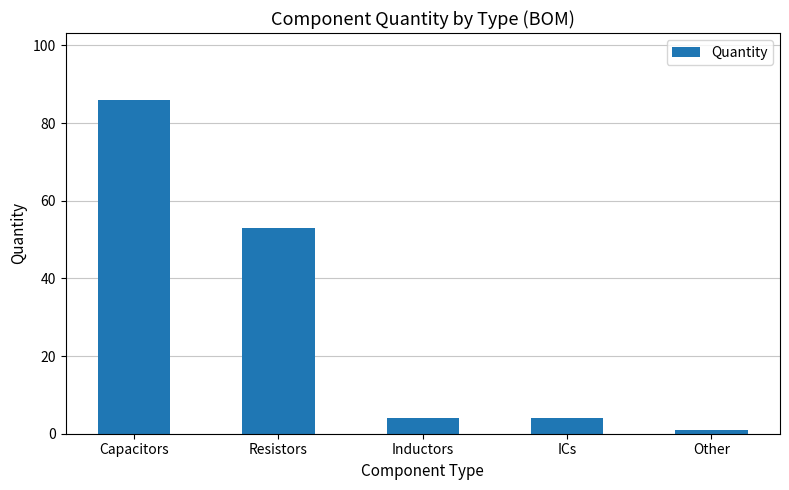

What is the greatest value displayed?

86